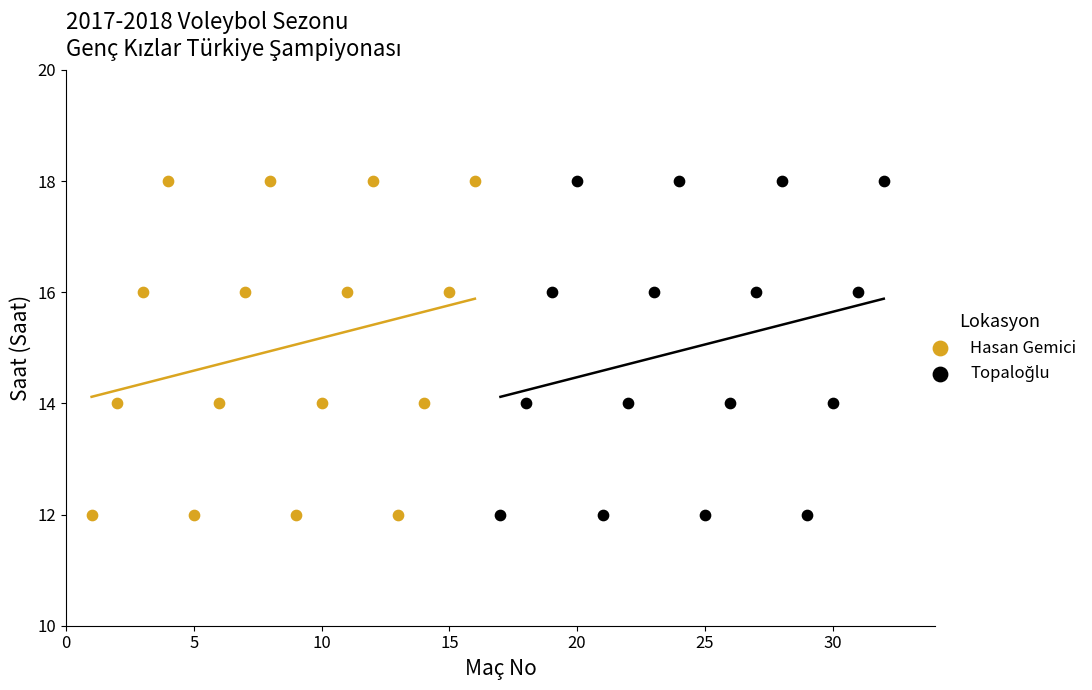

Which series reaches the minimum Y coordinate?

Hasan Gemici